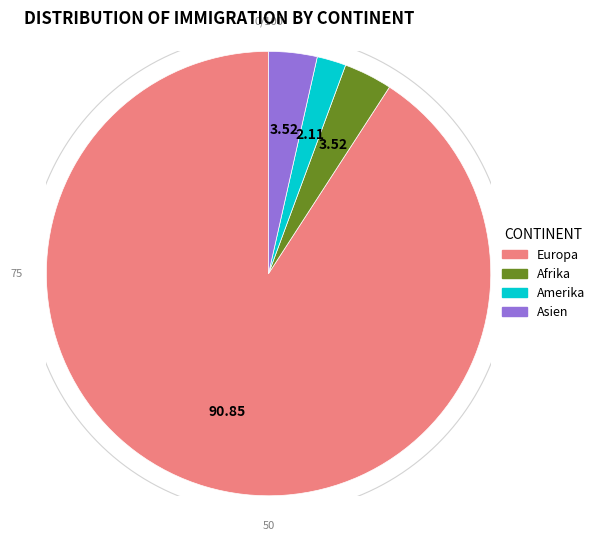

Combined, what portion of the pie is Europa and Afrika?

94.4%